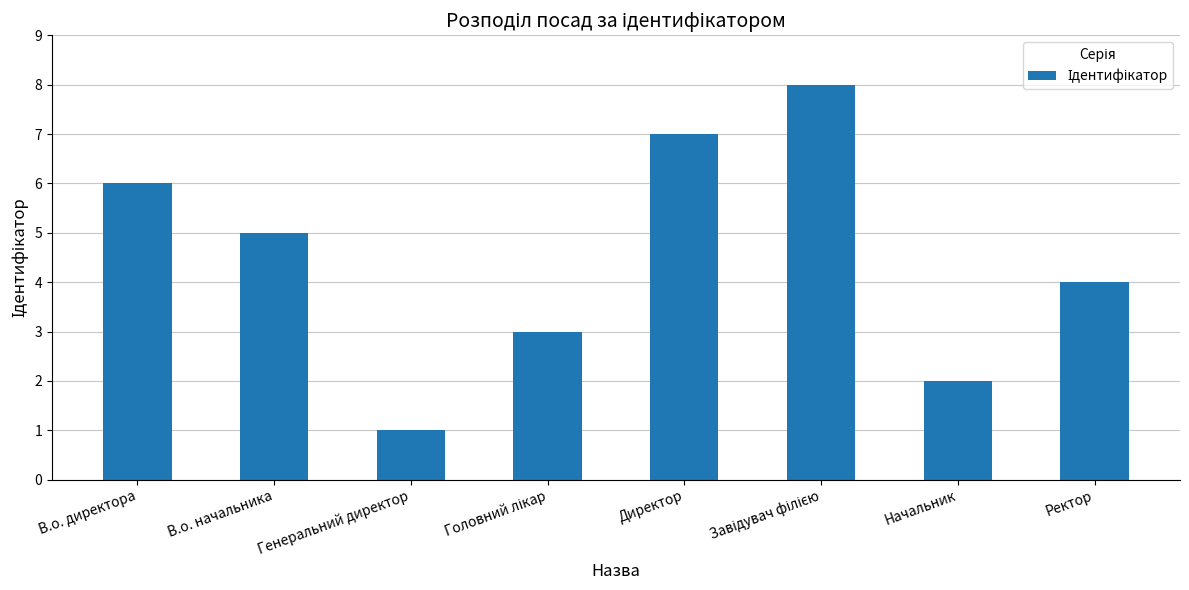

What is the difference between the maximum and second lowest values?

6